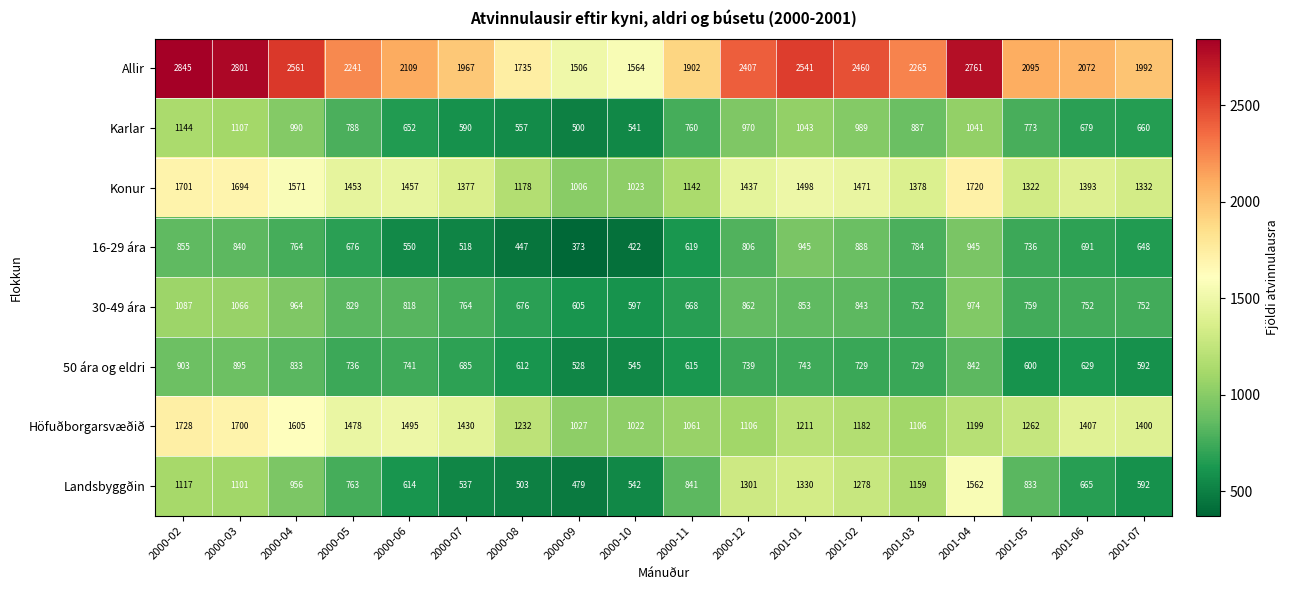

Which category has the lowest value across all series?

2000-09